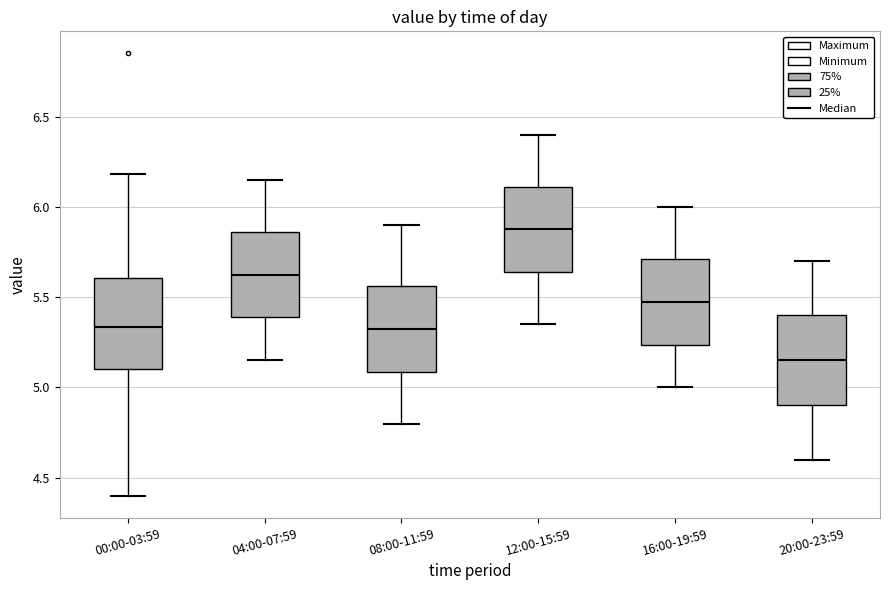

Reading left to right, transcribe this box plot: for each box, give where its median line is, the range the box spans, and where its two whiskers end, as read against the y-axis. The values are not printed on the chart, so give them approximately, as read against the axis.

00:00-03:59: median 5.35, box 5.10 to 5.60, whiskers 4.40 to 6.20
04:00-07:59: median 5.65, box 5.40 to 5.85, whiskers 5.15 to 6.15
08:00-11:59: median 5.35, box 5.10 to 5.55, whiskers 4.80 to 5.90
12:00-15:59: median 5.90, box 5.65 to 6.10, whiskers 5.35 to 6.40
16:00-19:59: median 5.50, box 5.25 to 5.70, whiskers 5.00 to 6.00
20:00-23:59: median 5.15, box 4.90 to 5.40, whiskers 4.60 to 5.70